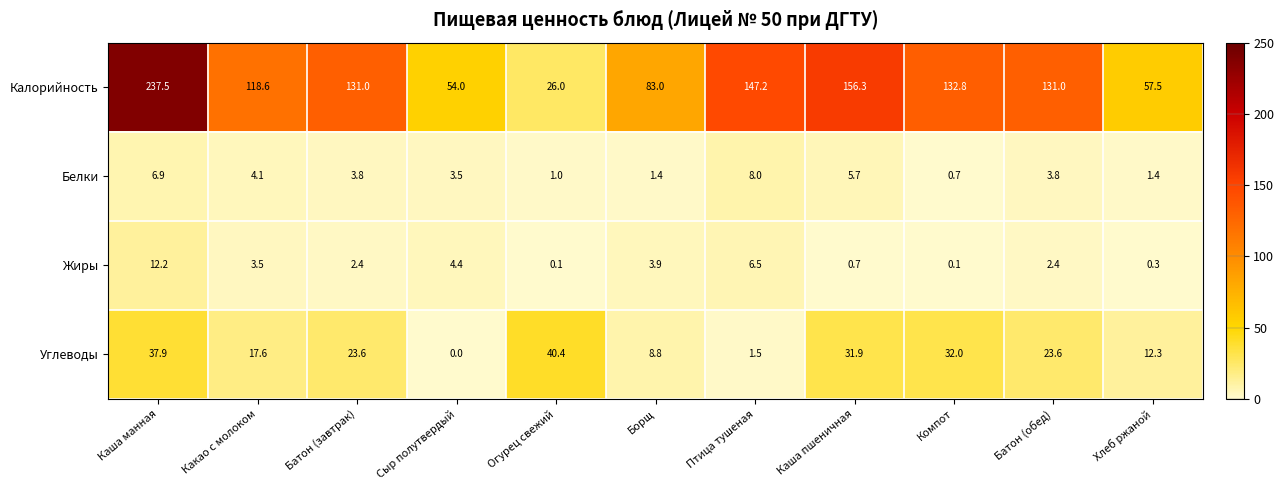

What is the difference between the second highest and minimum values in the Углеводы series?

37.9